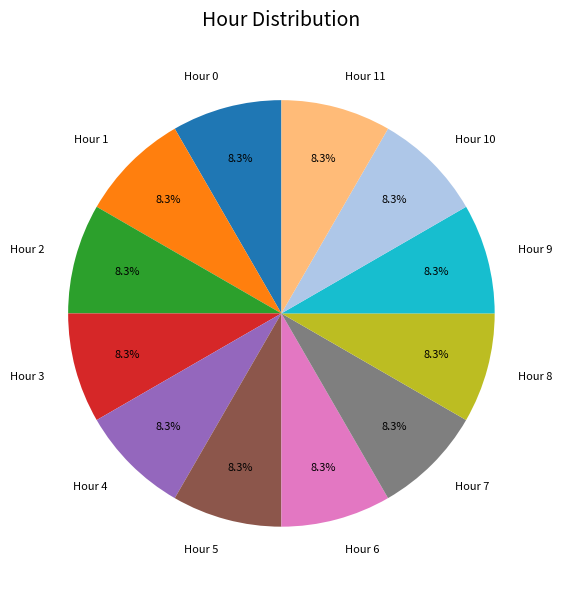

How many segments does this pie chart have?

12